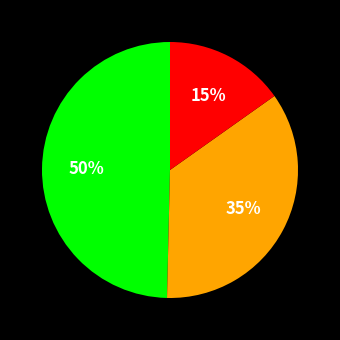

Is there a majority slice in this chart?

No